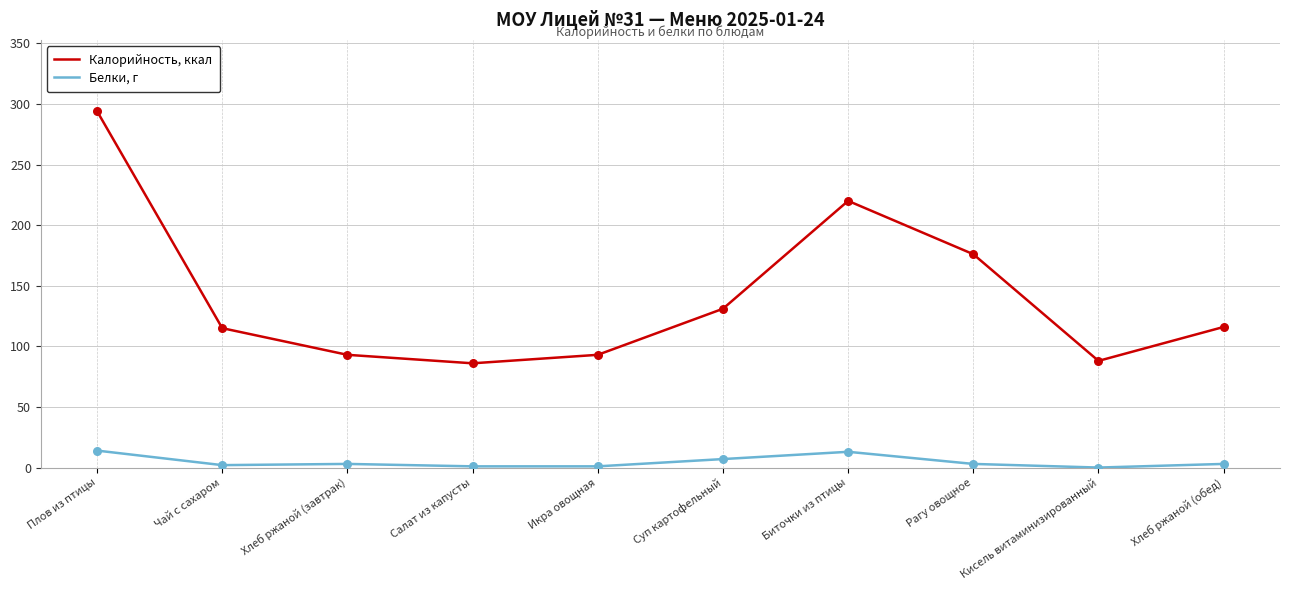

Which series has the widest spread of values?

Калорийность, ккал